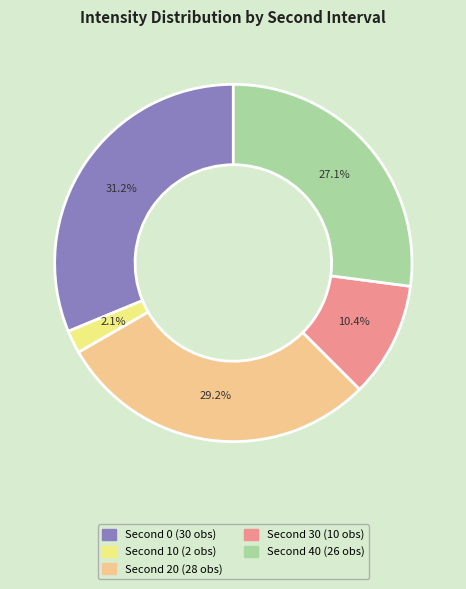

What is the largest slice in the pie chart?

Second 0 (30 obs)